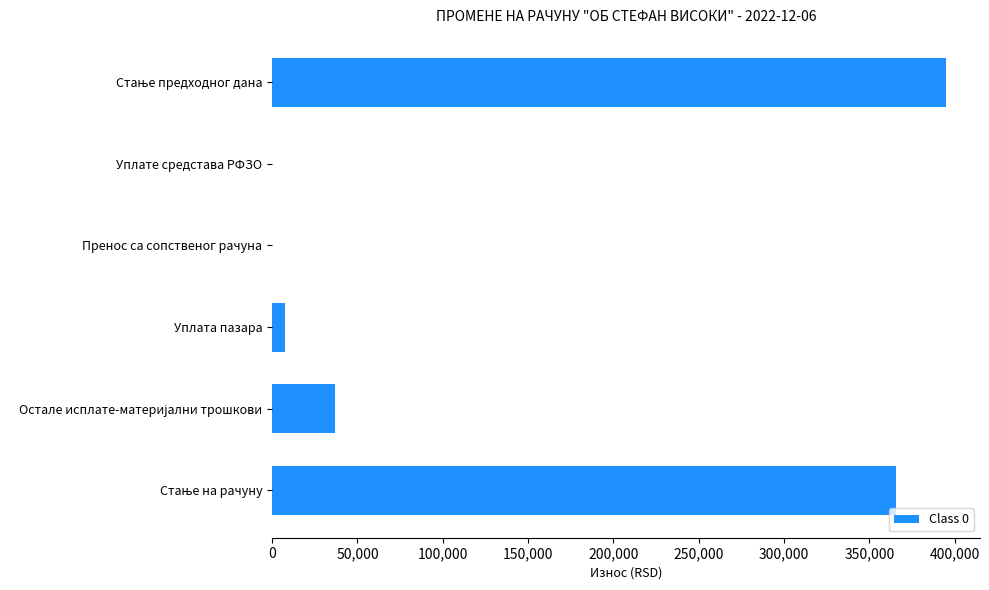

The value at Уплате средстава РФЗО is 0.0. True or false?

True